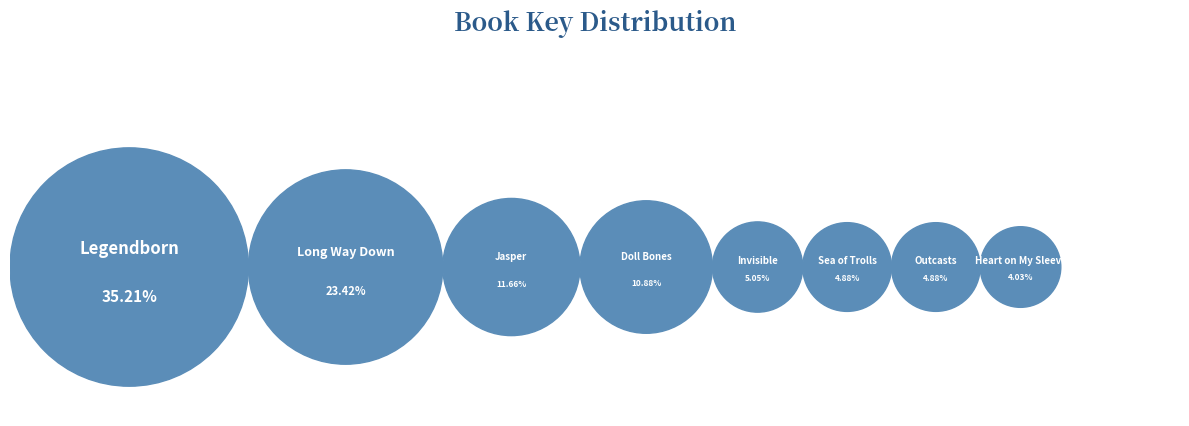

To the nearest percent, what is the difference between the Sea of Trolls and Jasper Dash and the Flame-Pits of Delaware slice percentages?

7%